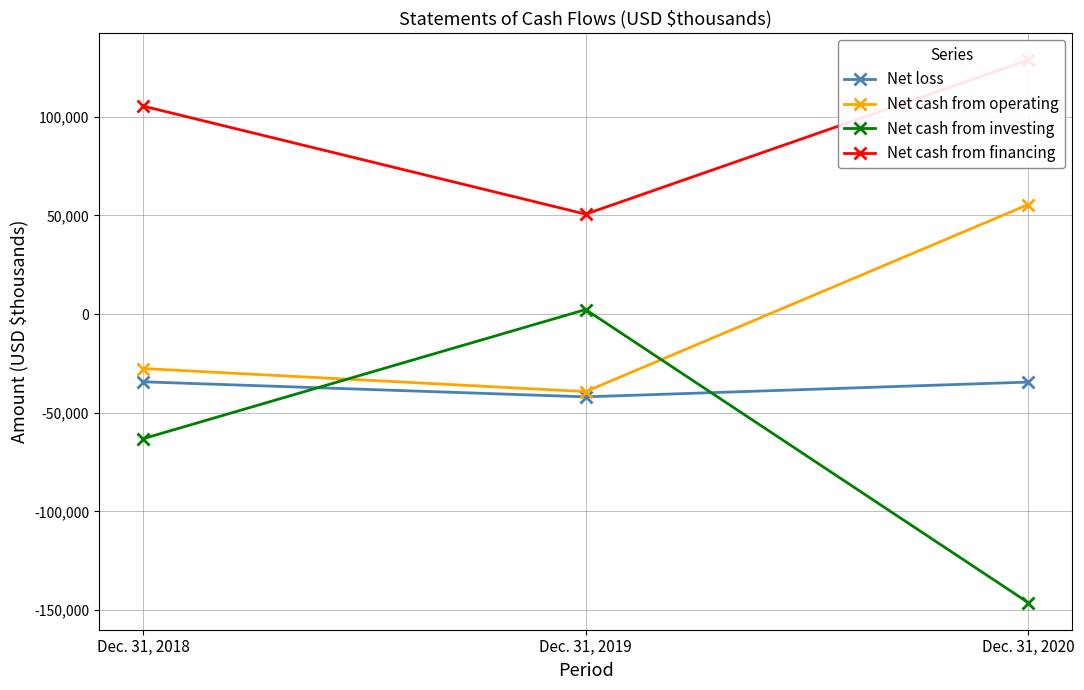

Where is Net cash from financing nearest to the value 89680?

Dec. 31, 2018